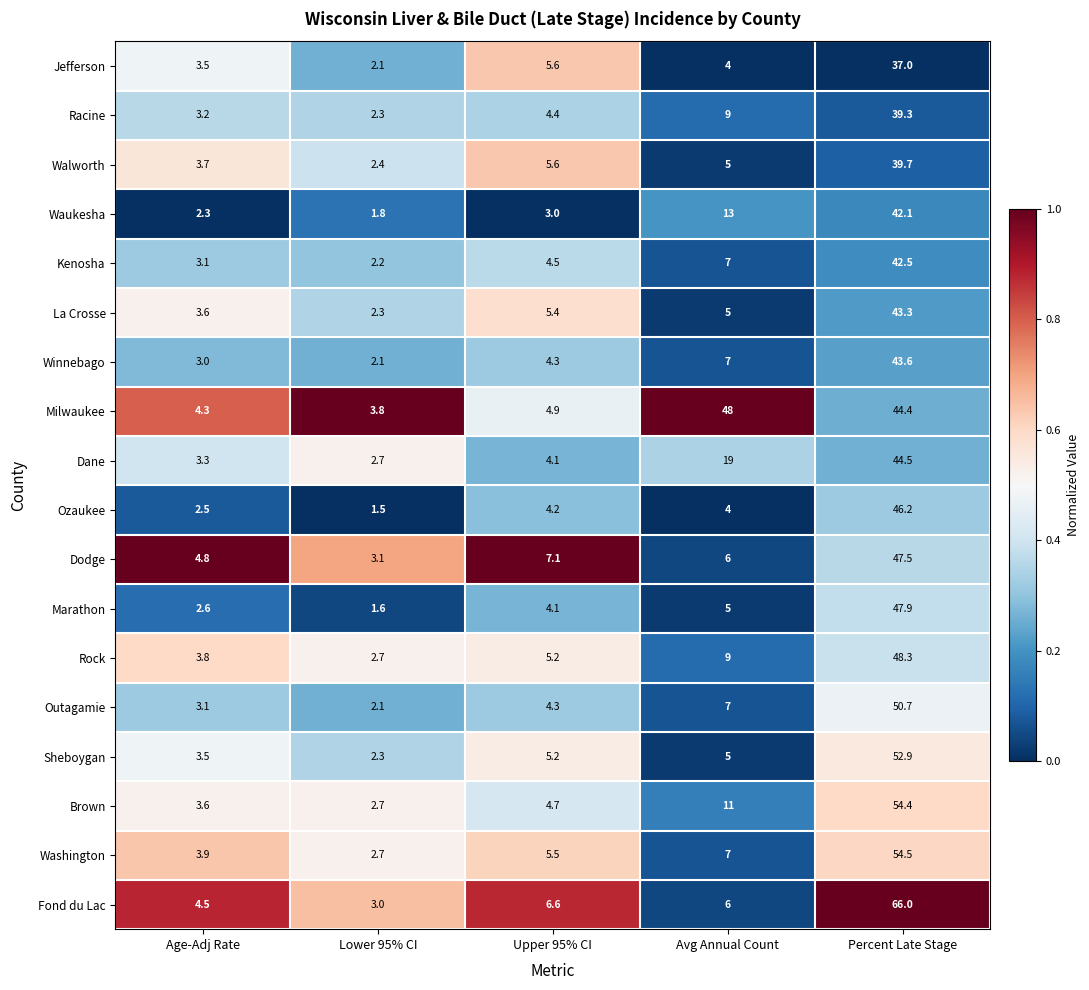

What is the difference between the second highest and minimum values in the La Crosse series?

3.1